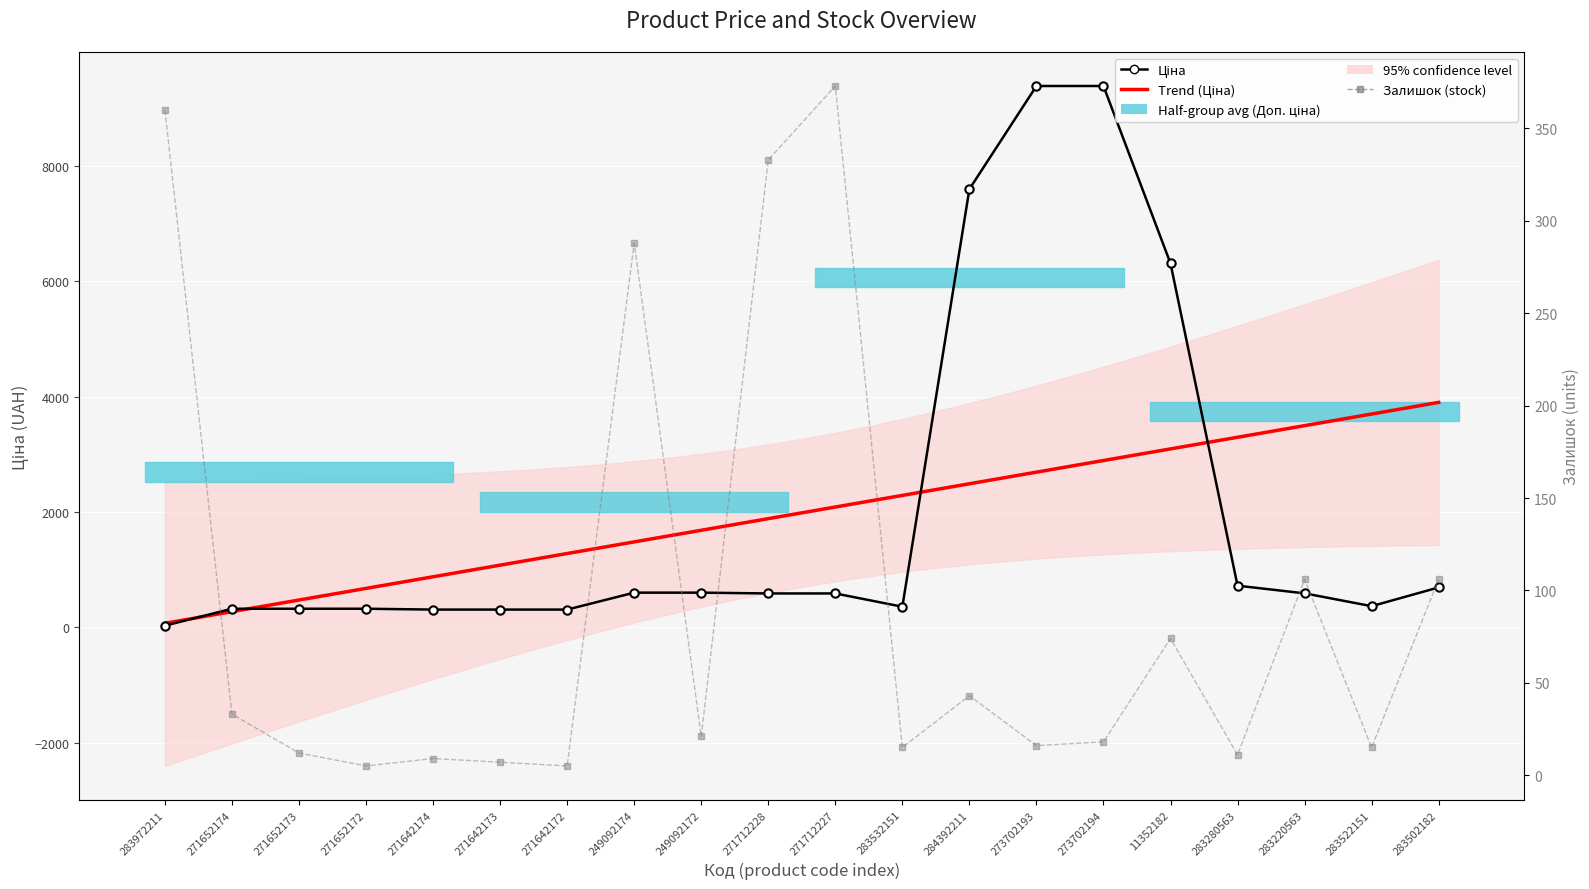

At how many categories does at least one series exceed 7236?

3